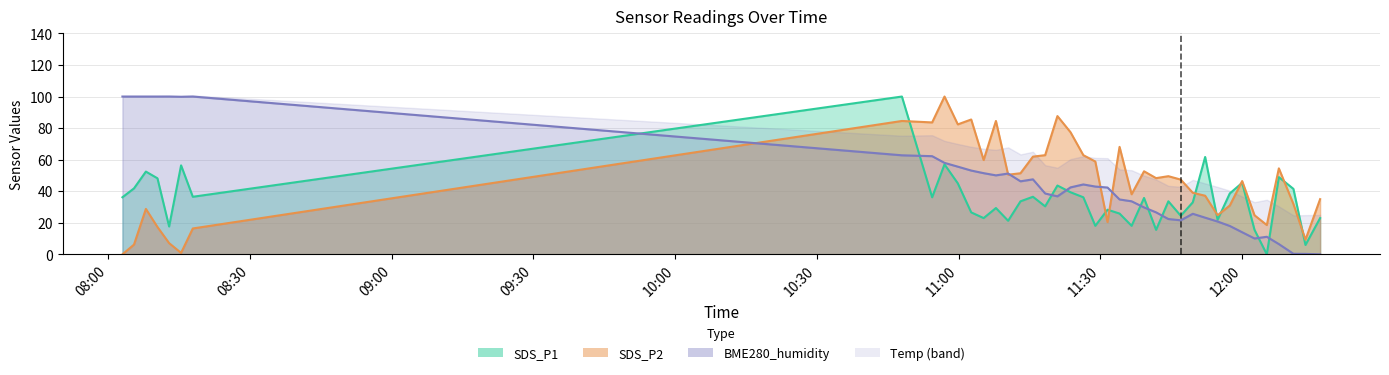

How many lines are shown in the chart?

3